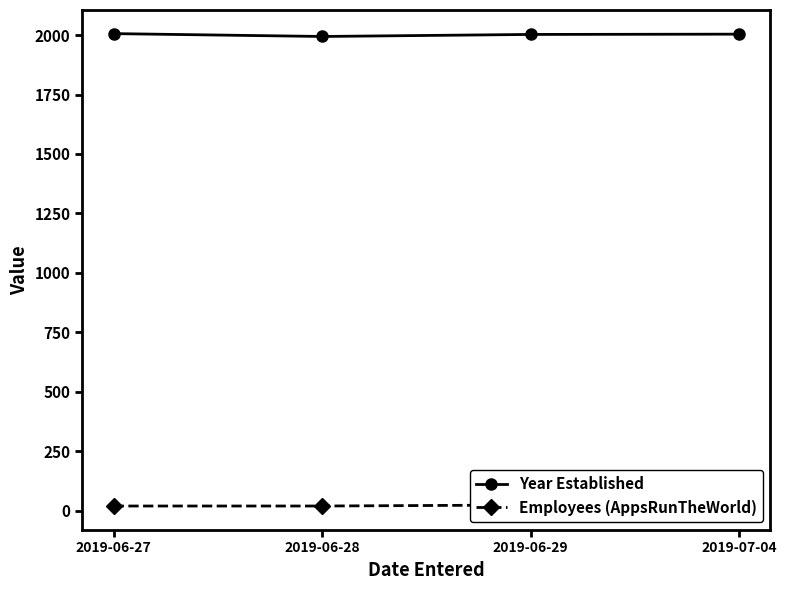

What is the difference between the Year Established values at 2019-07-04 and 2019-06-28?

9.7